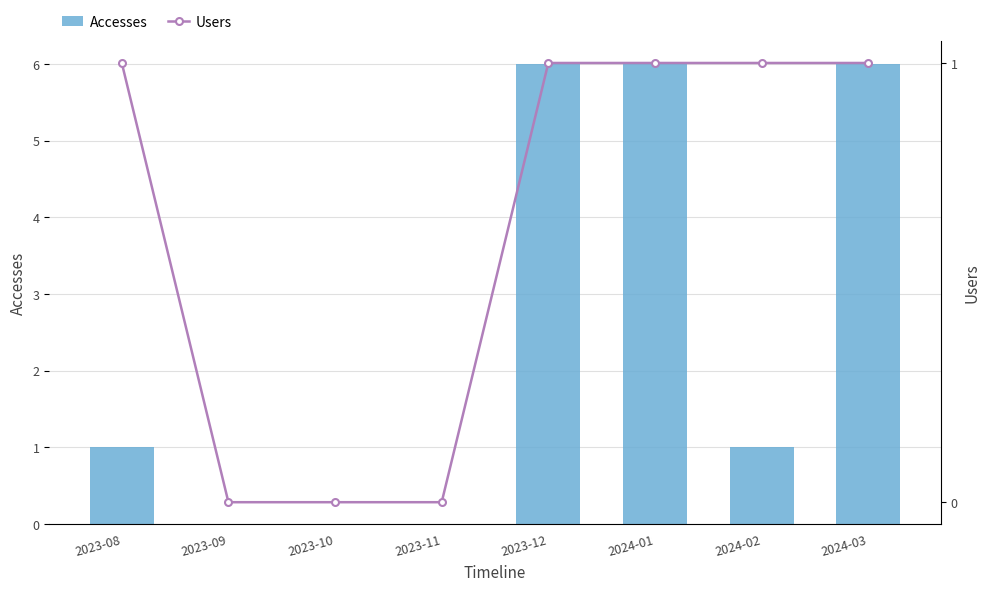

Is the value of Accesses at 2023-11 greater than the value of Users at 2024-03?

No